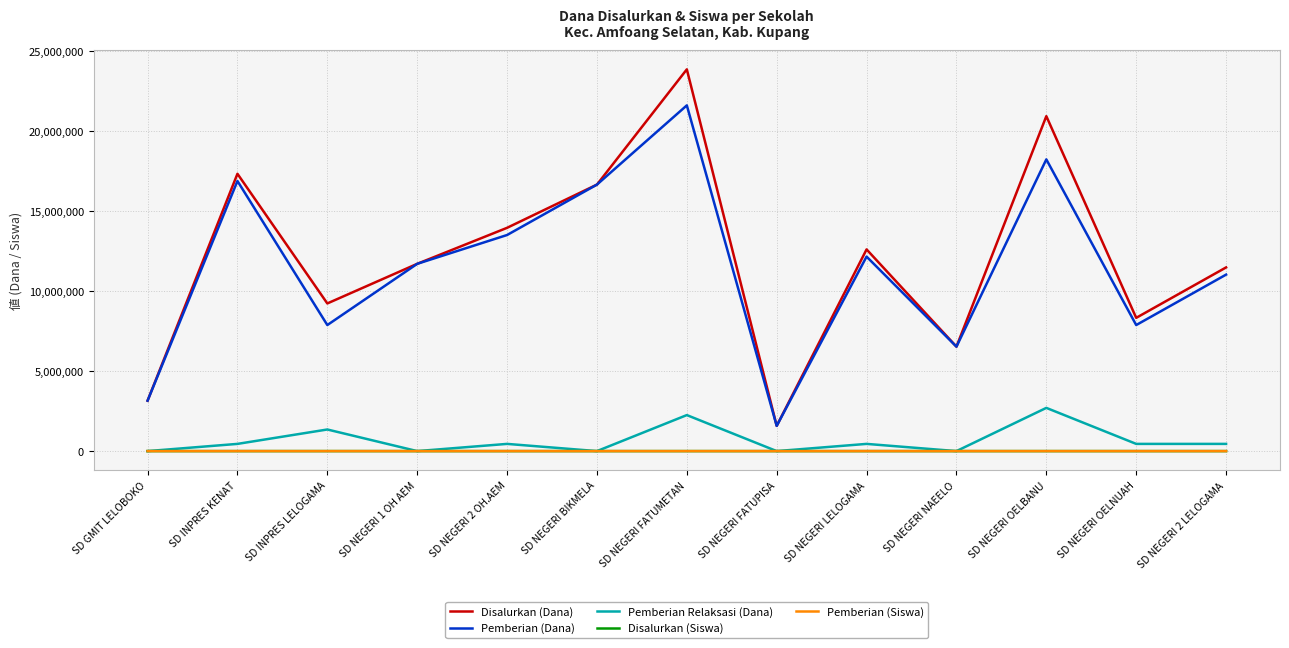

Is the value of Pemberian Relaksasi (Dana) at SD INPRES KENAT greater than the value of Disalurkan (Siswa) at SD NEGERI OELBANU?

Yes